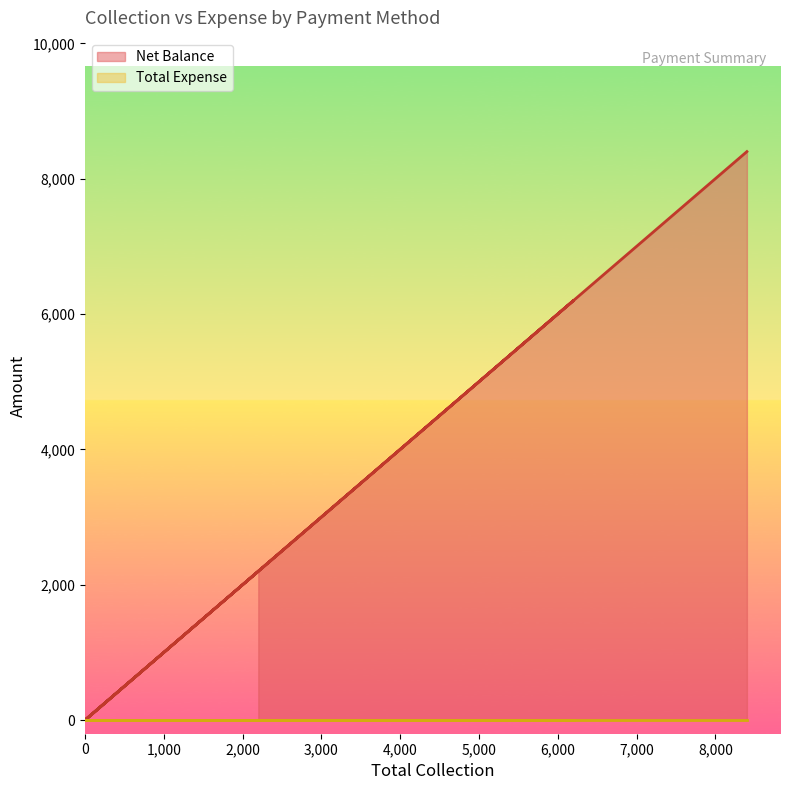

What is the difference between the values at Grand Total and Cheque?

8400